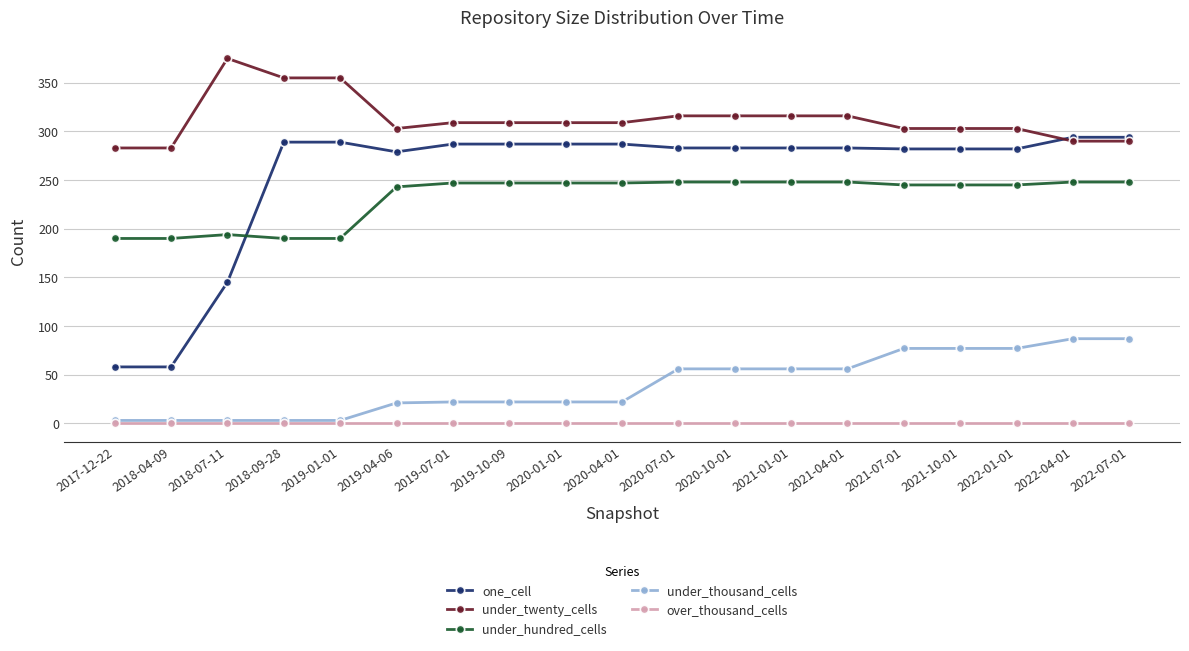

What is the difference between the highest and lowest values at 2020-07-01?

316